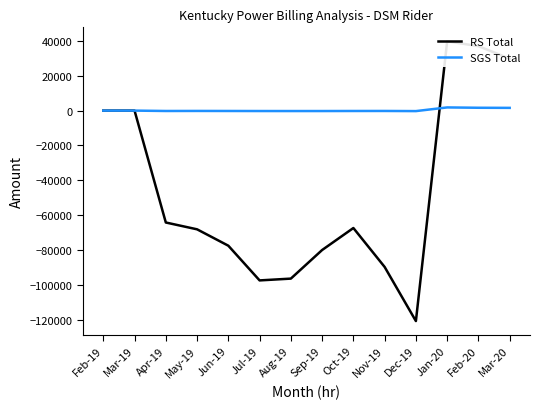

How many values in SGS Total are above zero?

3